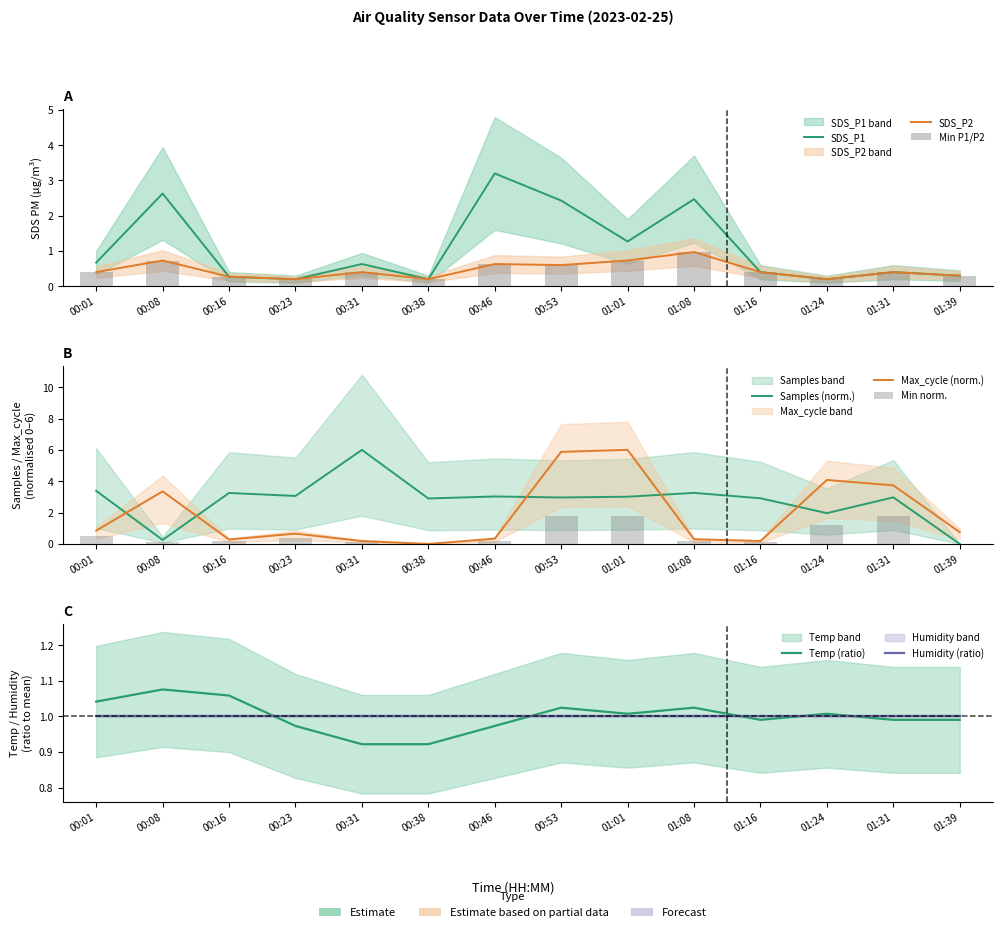

What is the difference between the maximum and minimum values in the SDS_P2 series?

0.8